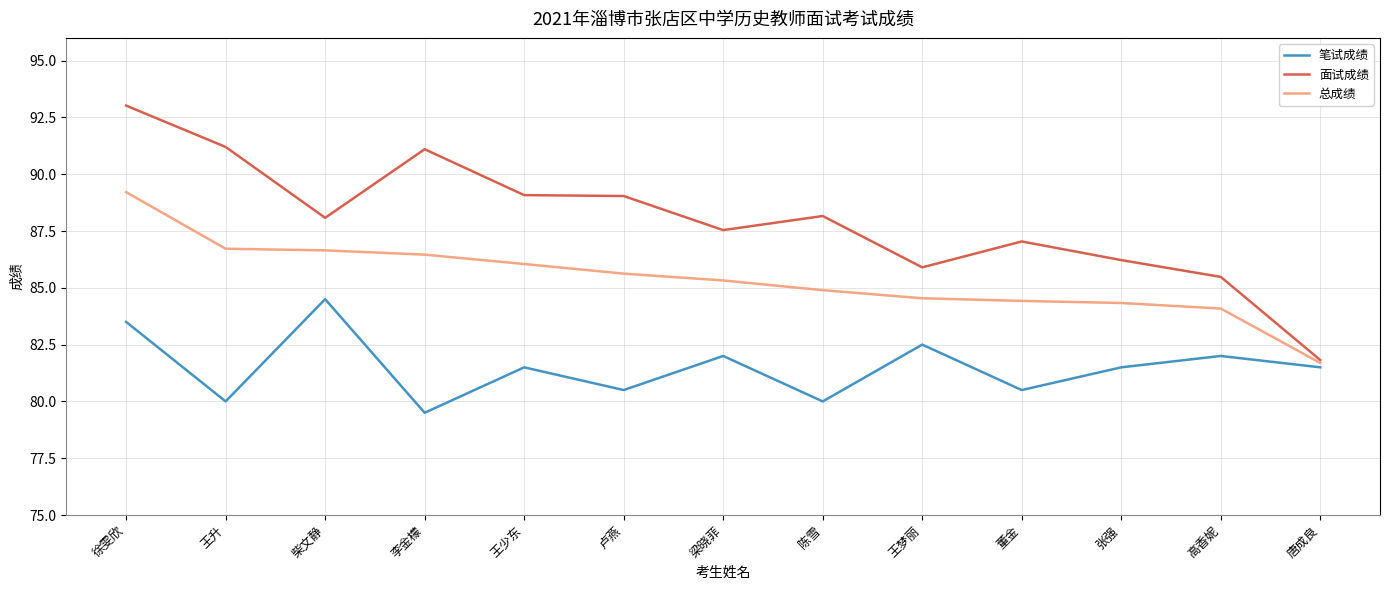

What position from the right is 董金?

4